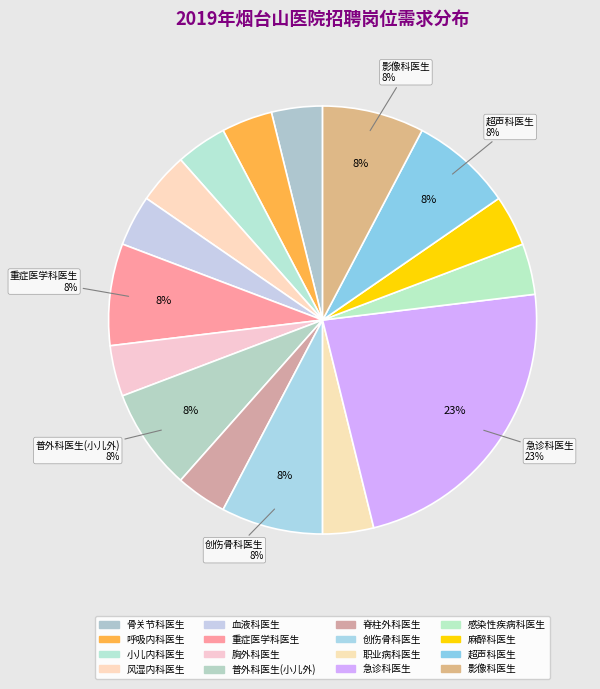

What percentage is the 血液科医生 slice, to the nearest percent?

4%